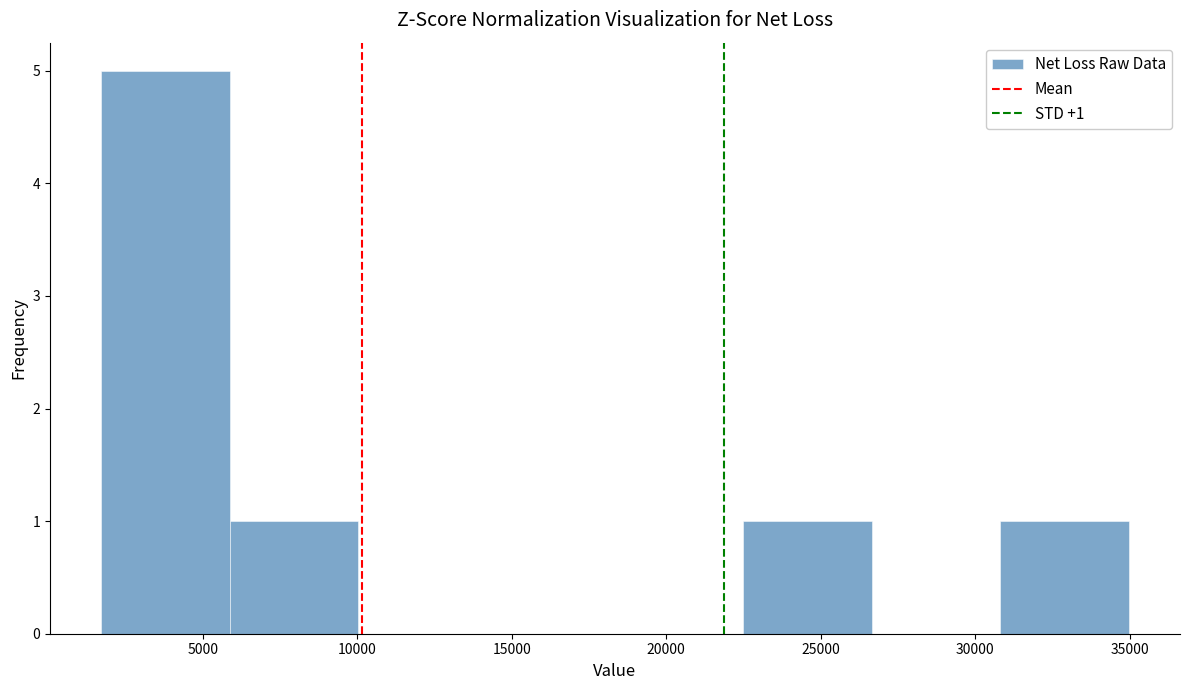

Which range on the x-axis has the tallest bar?

1500 to 6000